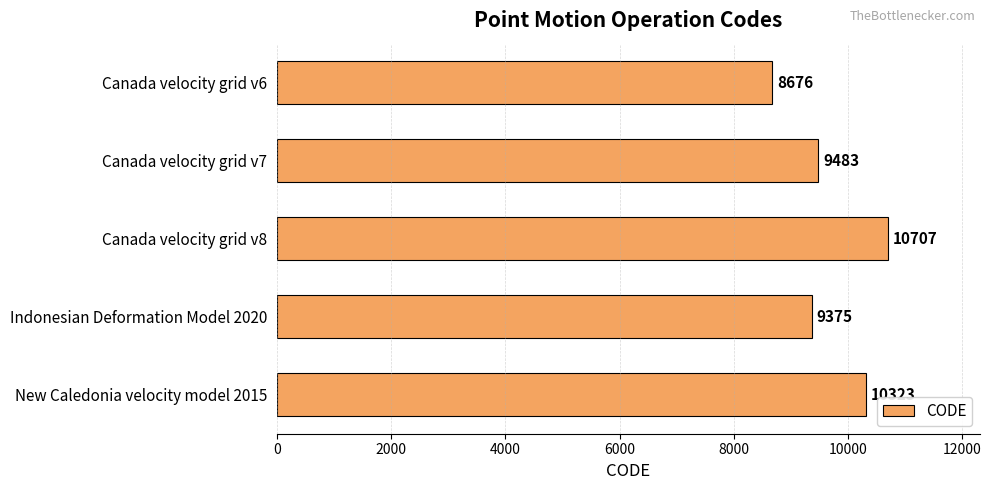

Approximately how many times larger is the value at New Caledonia velocity model 2015 compared to Canada velocity grid v8?

1.0